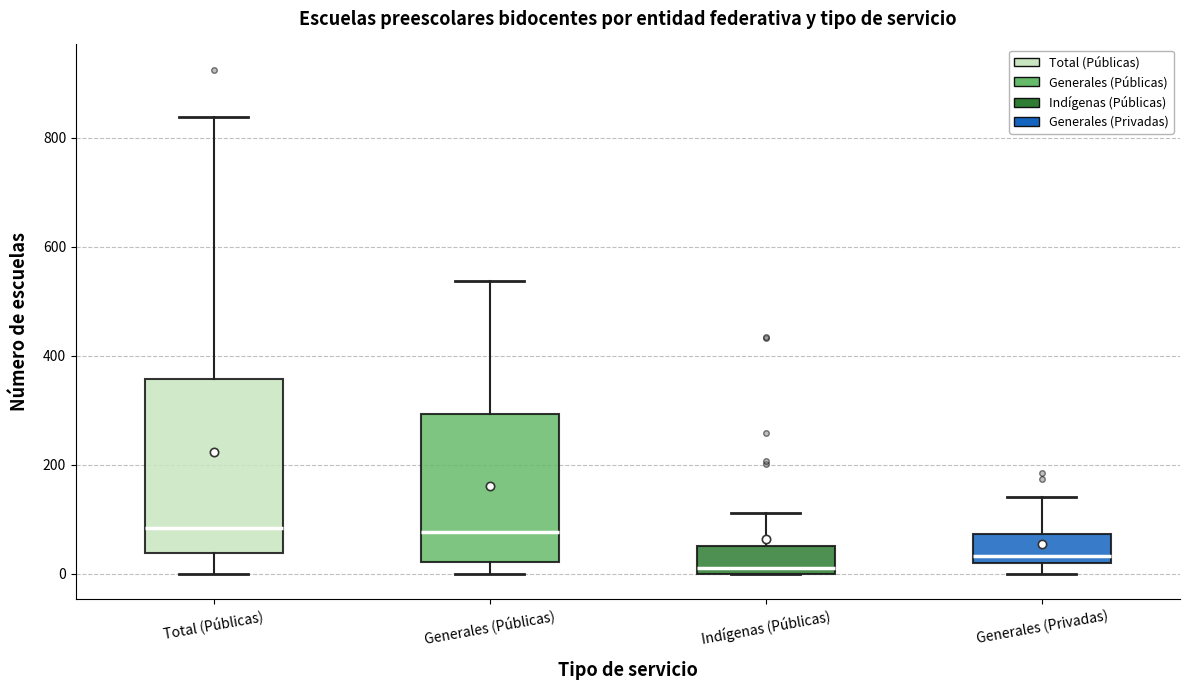

Where is the lower edge of the box for Indígenas (Públicas) on the y-axis? The values are not printed on the chart, so give them approximately, as read against the axis.

0